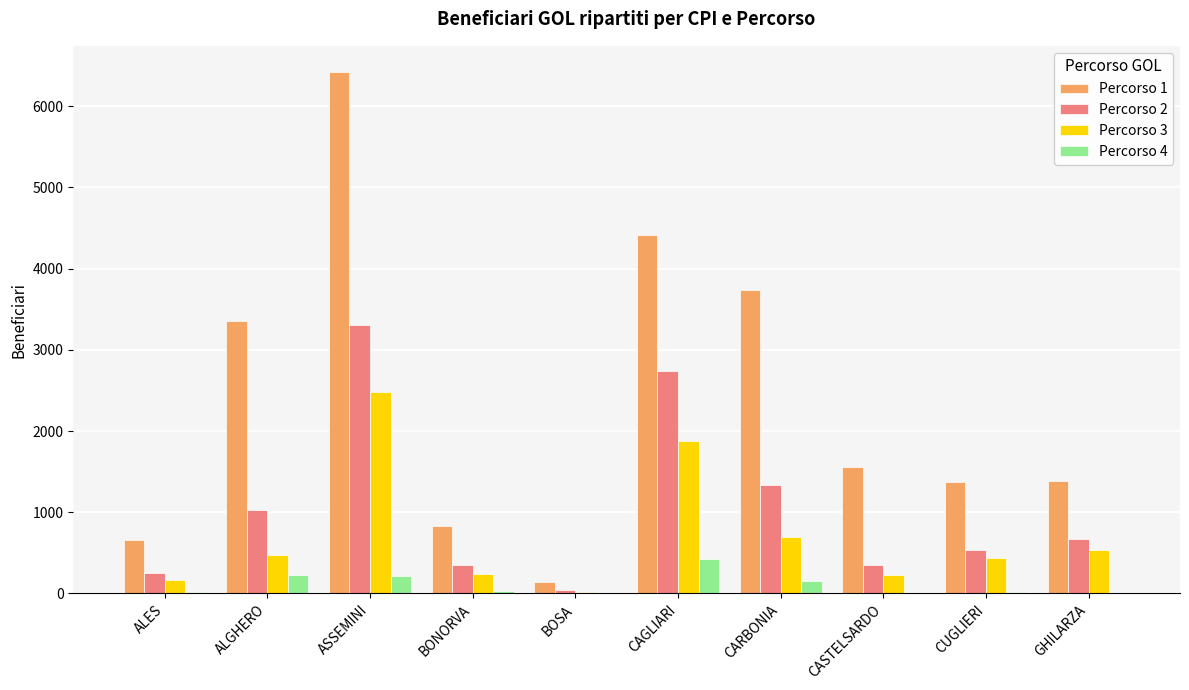

Which series changed the most between BOSA and CAGLIARI?

Percorso 1